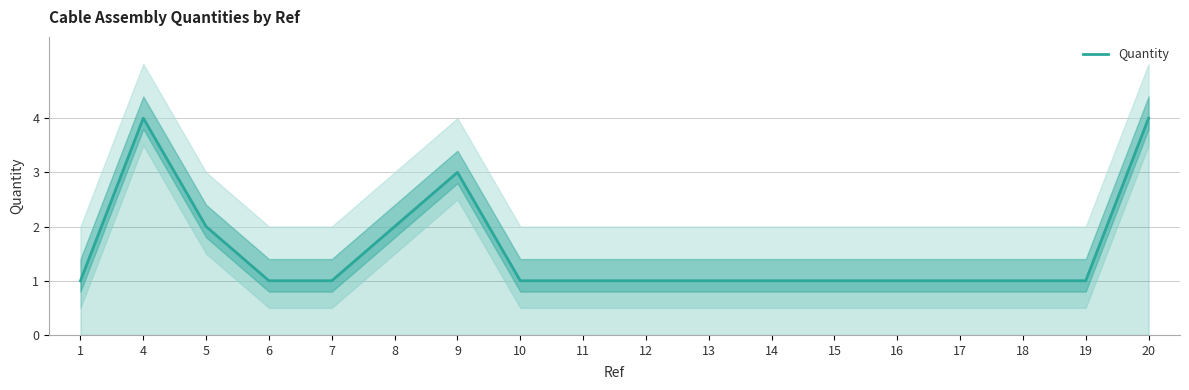

Reading left to right, extract all data points from this chart.

1	4	2	1	1	2	3	1	1	1	1	1	1	1	1	1	1	4